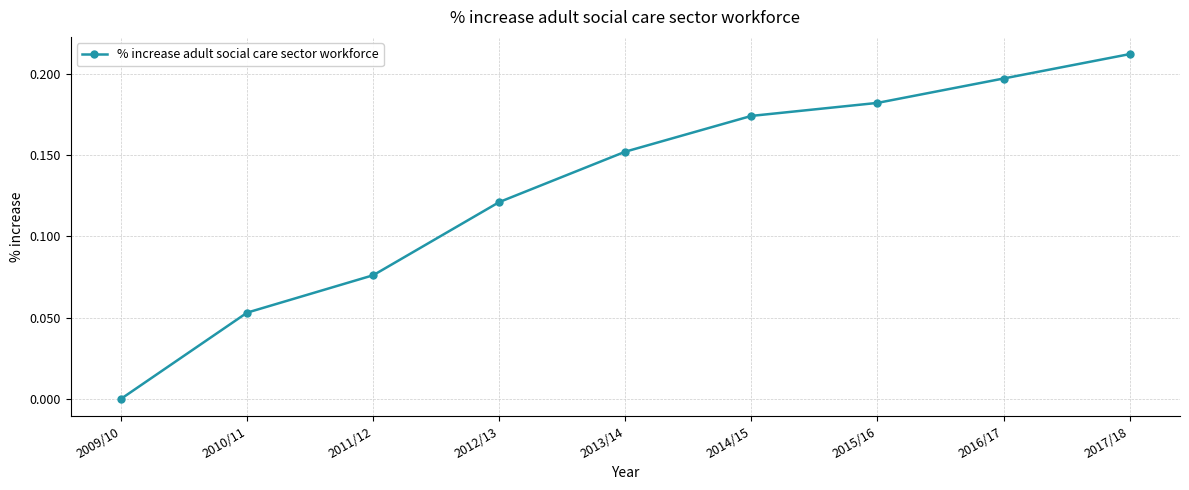

Rank the categories by value from highest to lowest.

2017/18, 2016/17, 2015/16, 2014/15, 2013/14, 2012/13, 2011/12, 2010/11, 2009/10